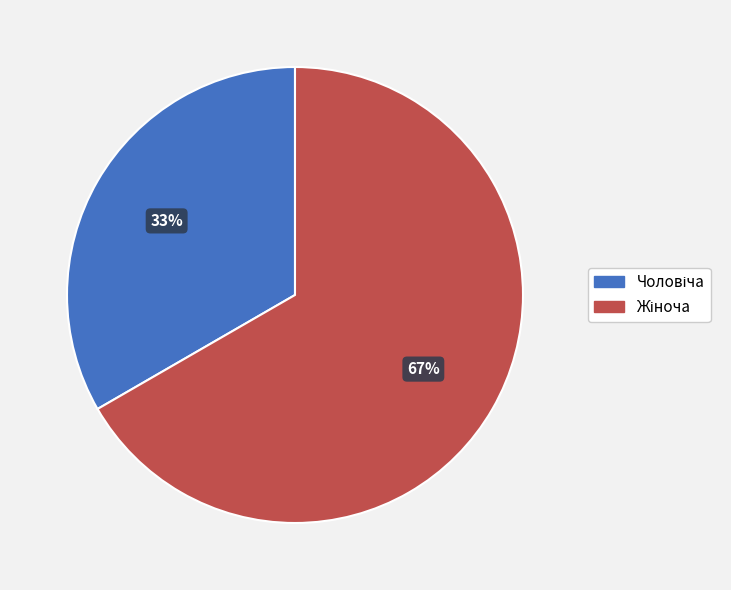

Does any single category account for the majority?

Yes